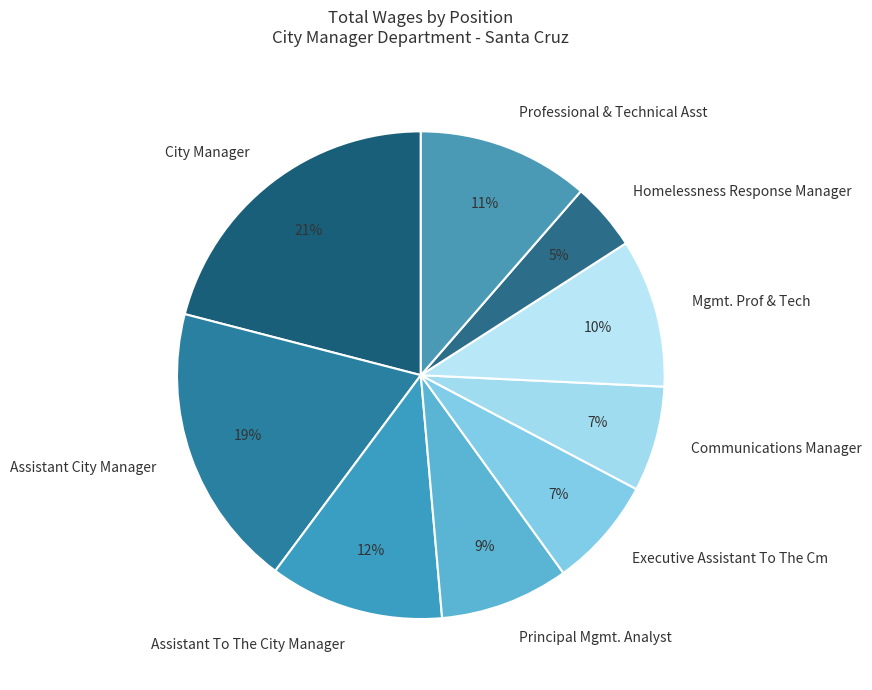

To the nearest percent, what percentage of the pie is Professional & Technical Asst?

11%